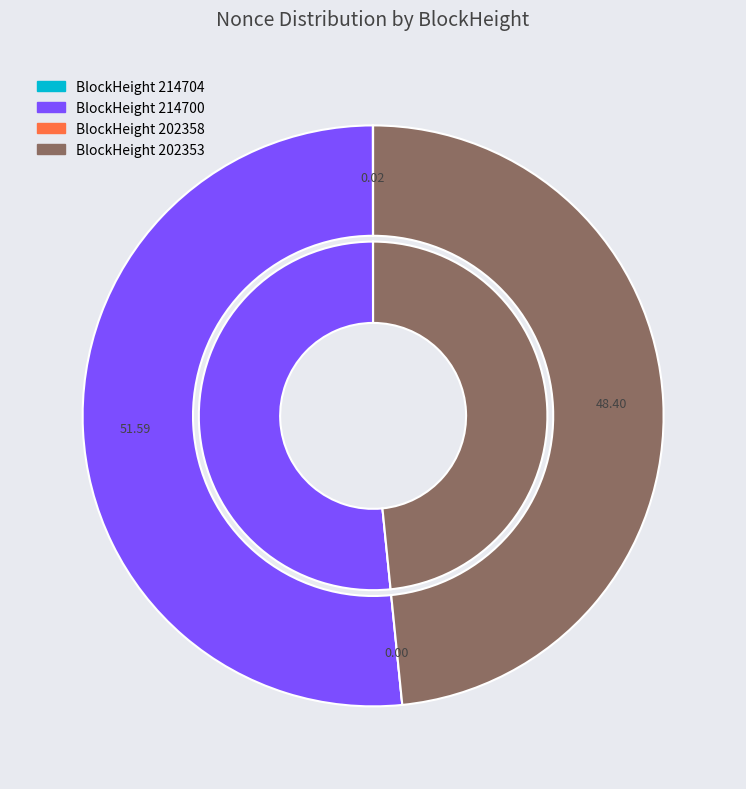

Which slice is the largest?

214700